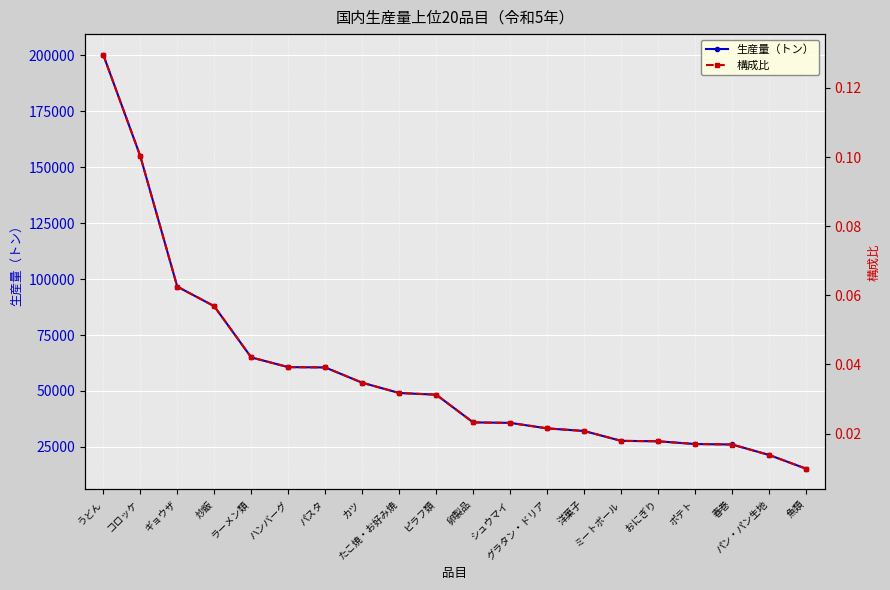

Is it true that 生産量（トン） equals 15929.8 at 卵製品?

False